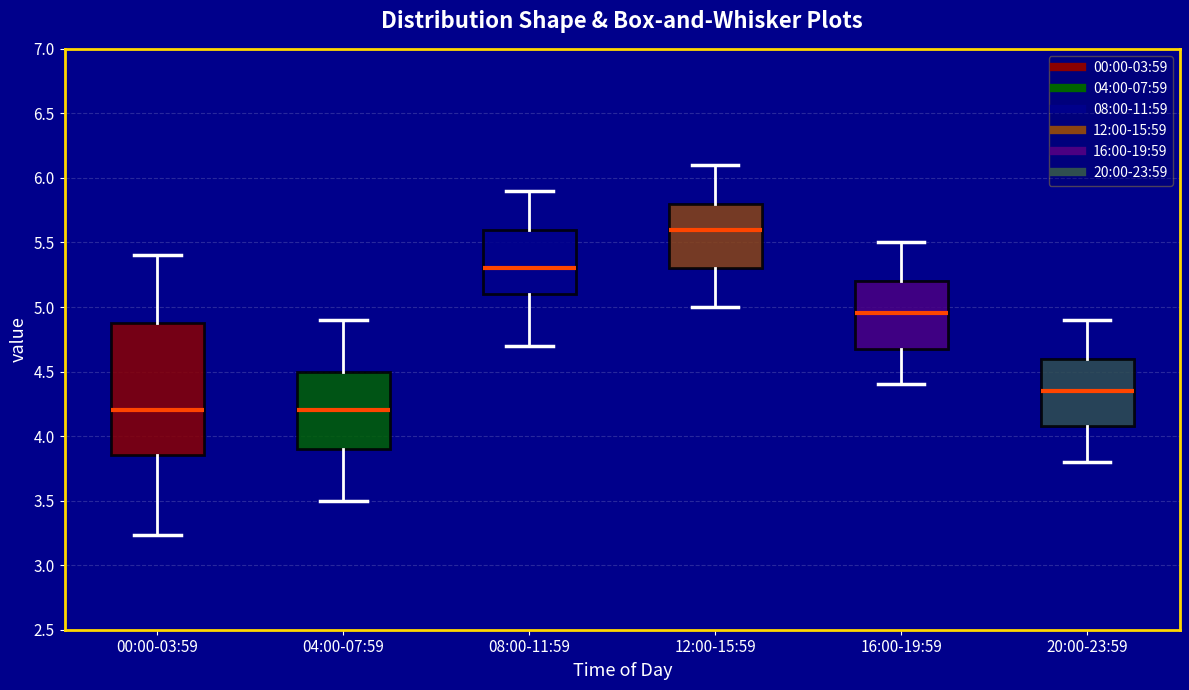

Reading left to right, transcribe this box plot: for each box, give where its median line is, the range the box spans, and where its two whiskers end, as read against the y-axis. The values are not printed on the chart, so give them approximately, as read against the axis.

00:00-03:59: median 4.20, box 3.85 to 4.90, whiskers 3.25 to 5.40
04:00-07:59: median 4.20, box 3.90 to 4.50, whiskers 3.50 to 4.90
08:00-11:59: median 5.30, box 5.10 to 5.60, whiskers 4.70 to 5.90
12:00-15:59: median 5.60, box 5.30 to 5.80, whiskers 5.00 to 6.10
16:00-19:59: median 4.95, box 4.70 to 5.20, whiskers 4.40 to 5.50
20:00-23:59: median 4.35, box 4.10 to 4.60, whiskers 3.80 to 4.90